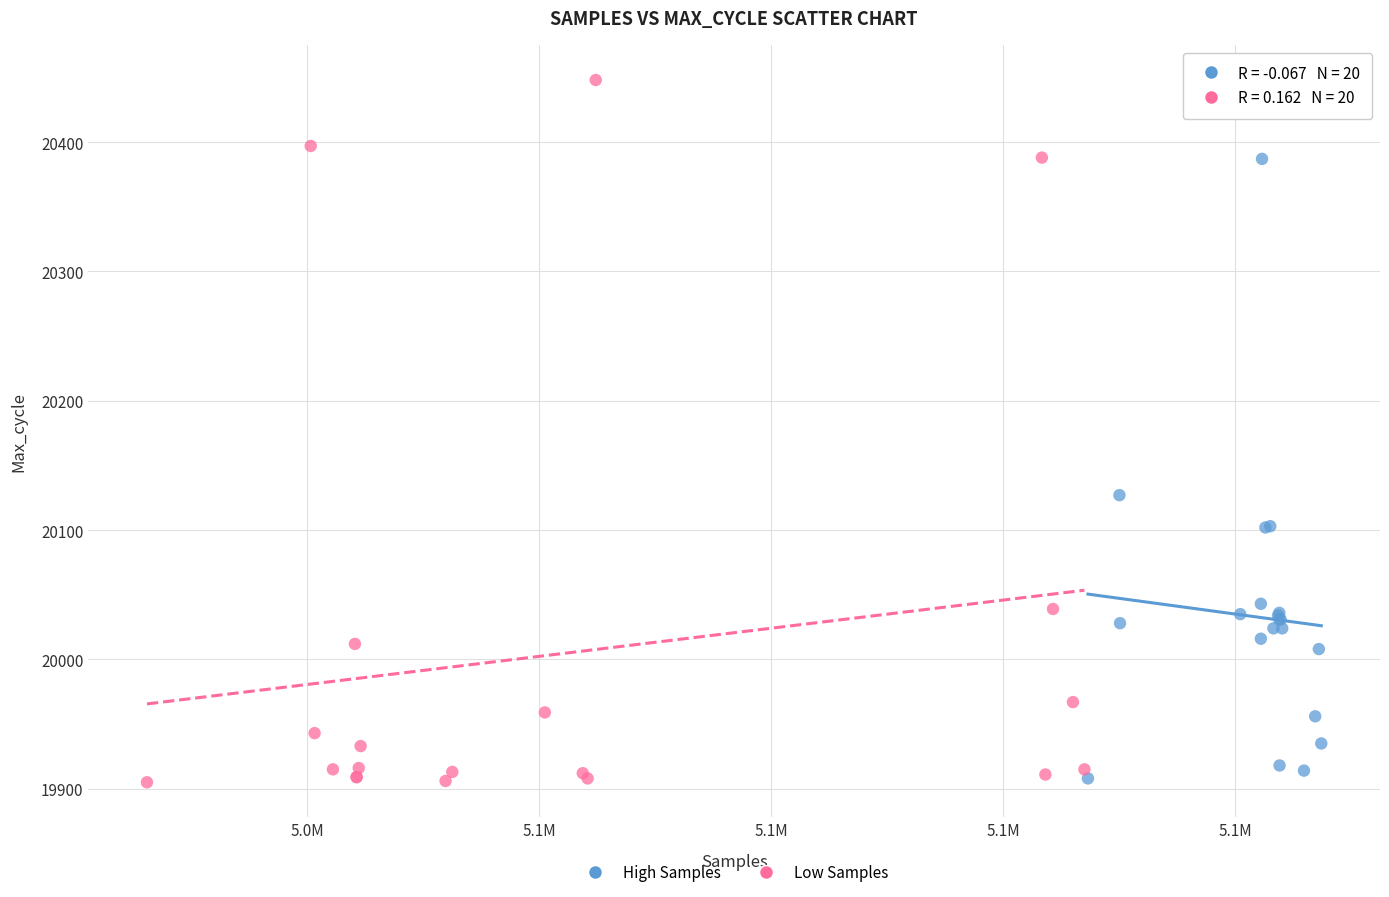

Which series has the widest spread of Y values?

Low Samples